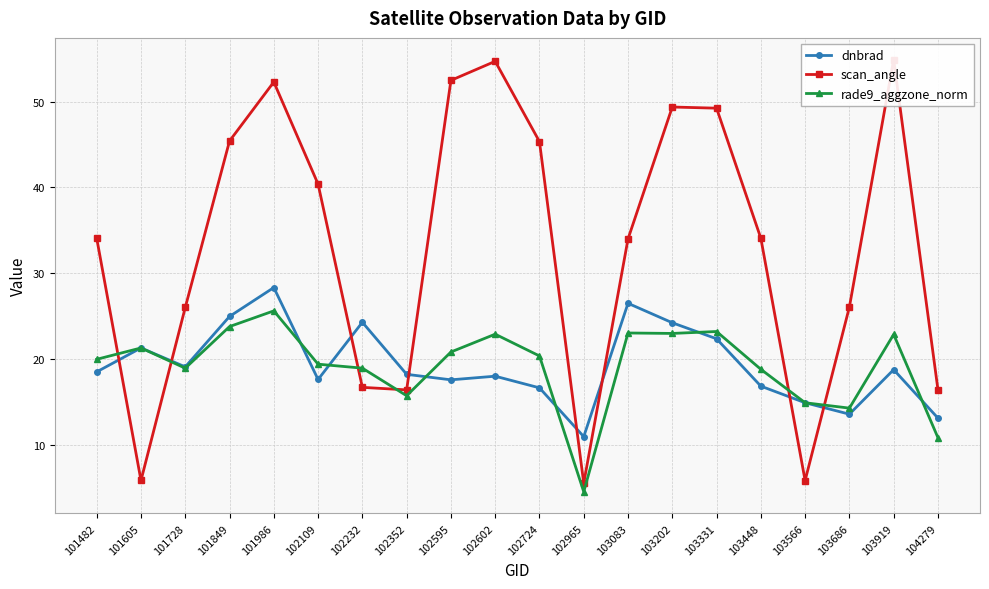

At which label is dnbrad closest to 19?

101728